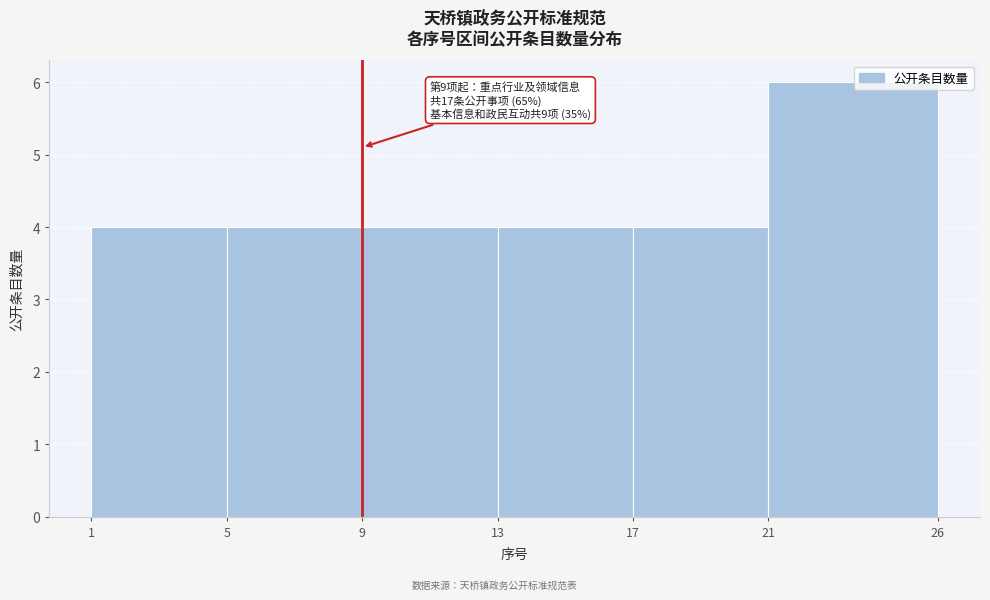

Which range on the x-axis has the tallest bar?

21 to 26